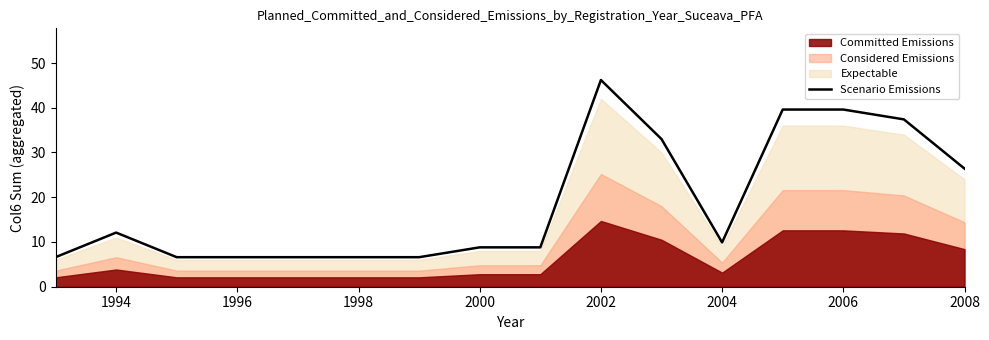

What is the highest value of the Scenario Emissions series?

46.2